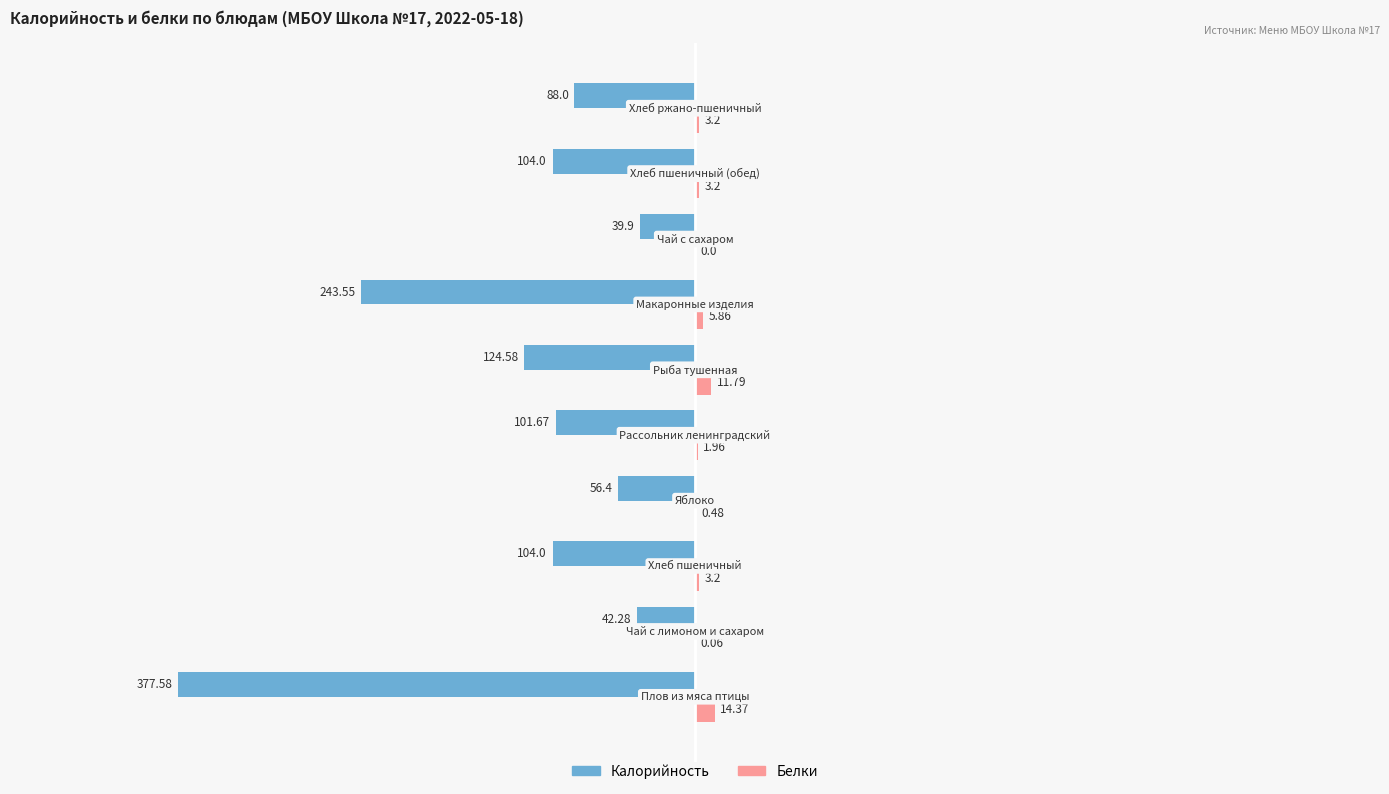

Which series has the largest total across all categories?

Белки